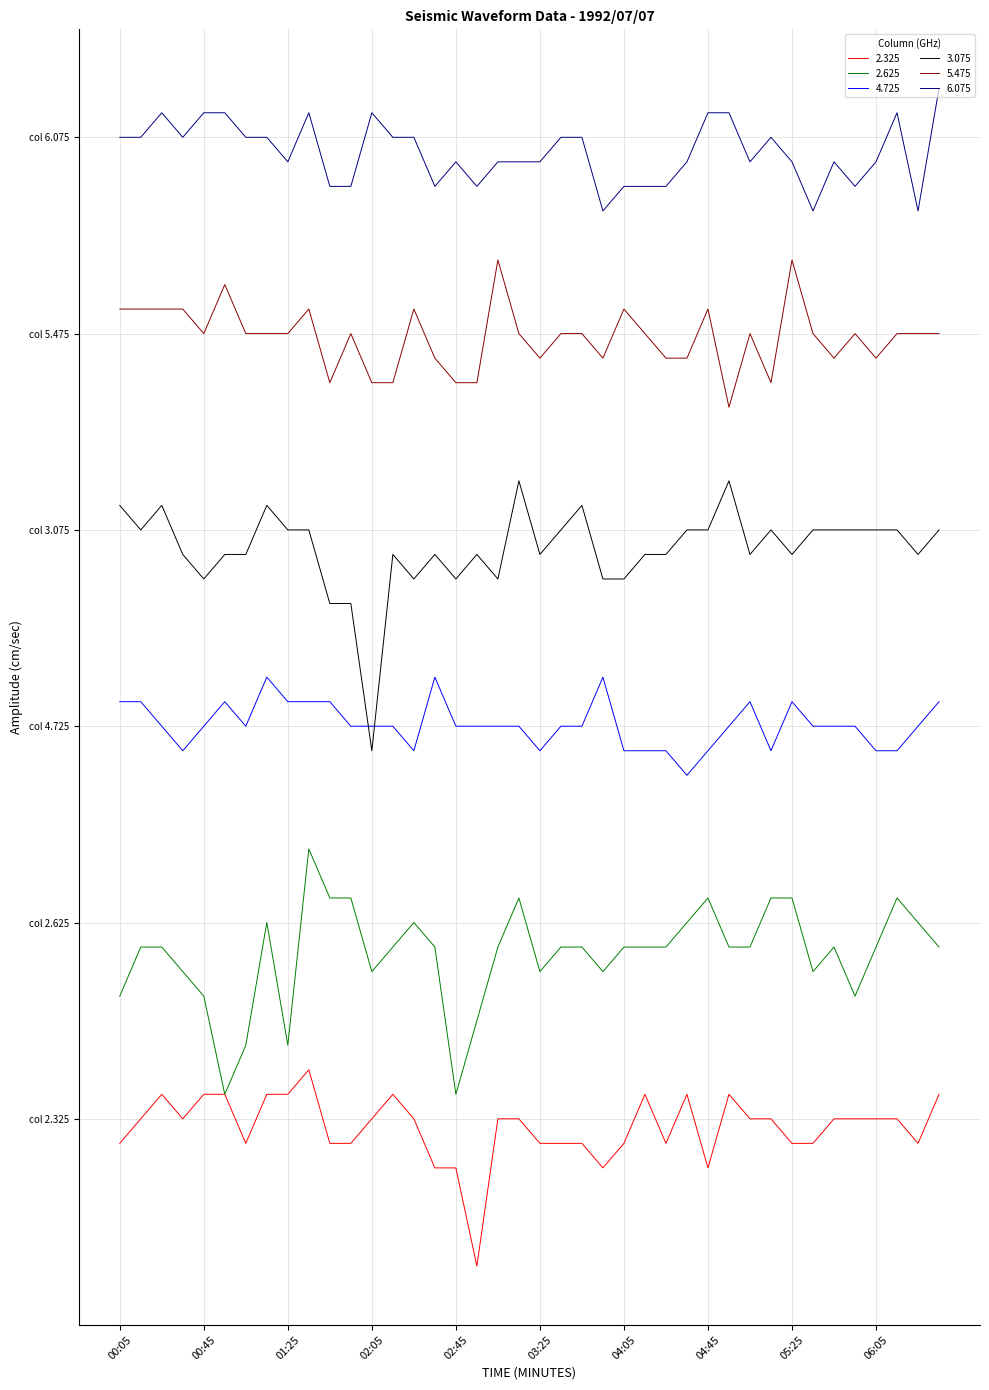

Does the chart have visible grid lines?

Yes